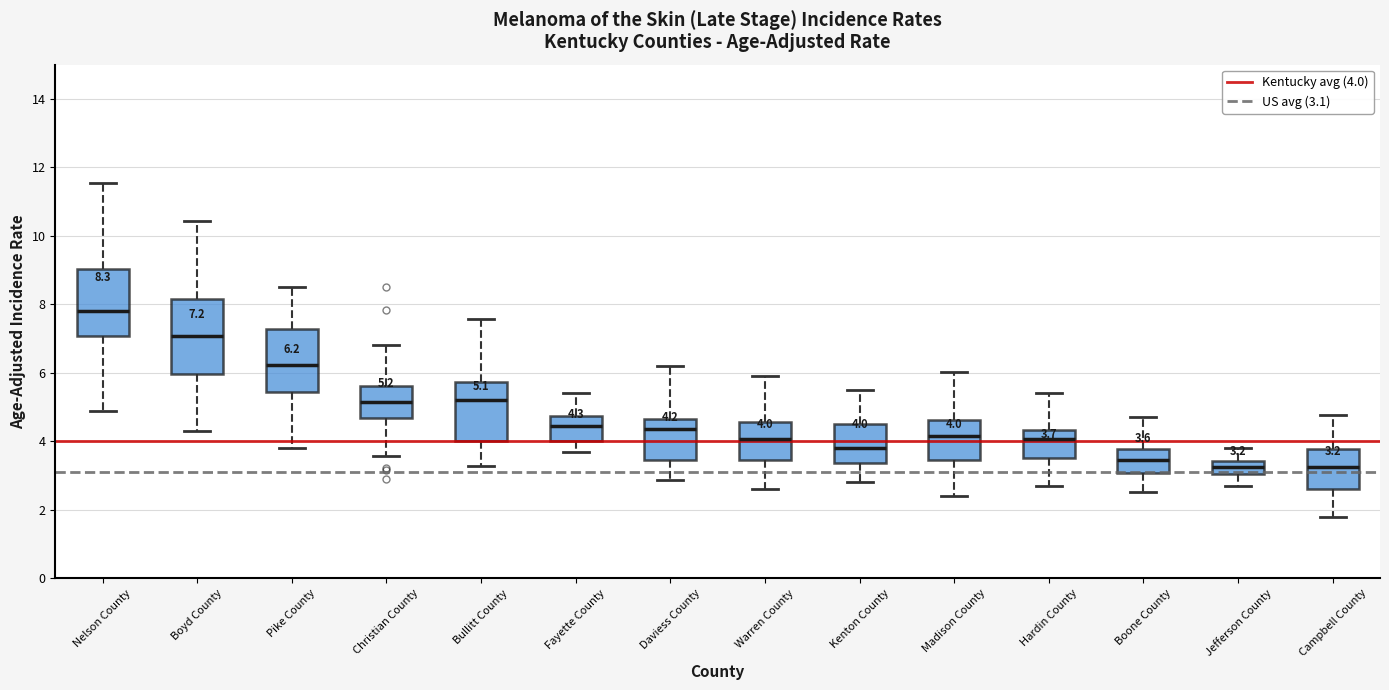

Which box has the highest median line?

Nelson County